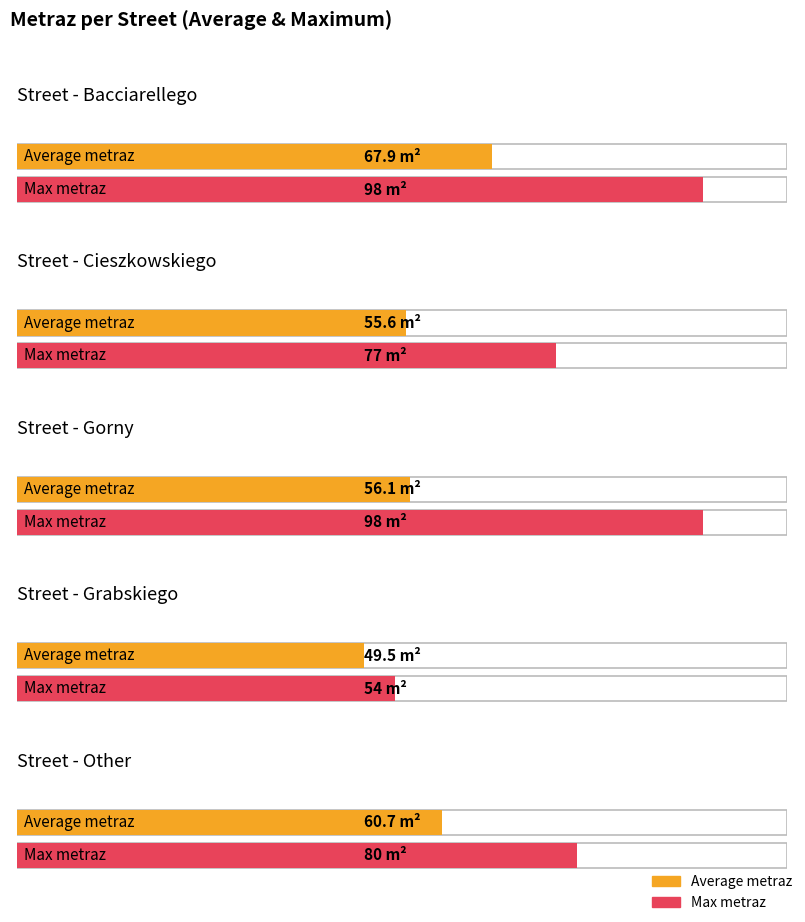

At Cieszkowskiego, list the series in order from smallest to largest.

Average metraz, Max metraz